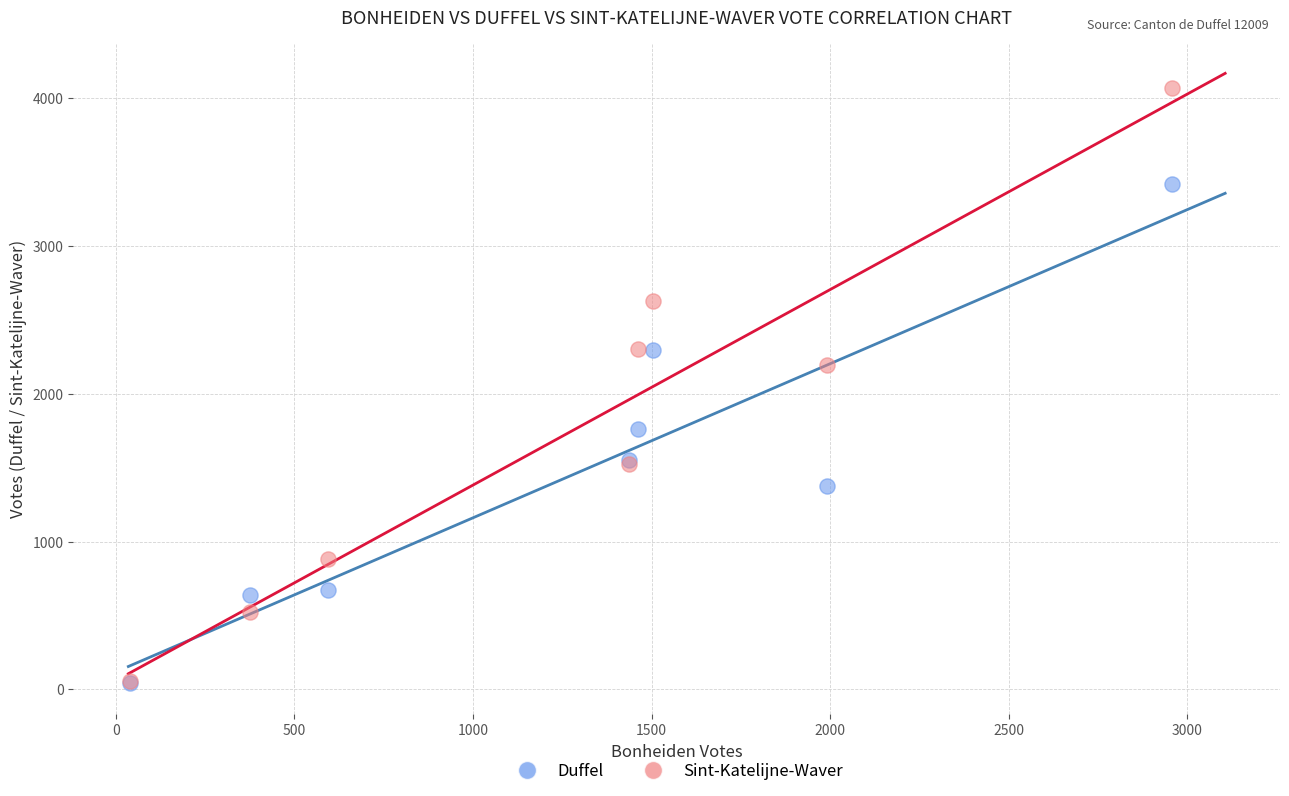

Which series has the widest spread of Y values?

Sint-Katelijne-Waver